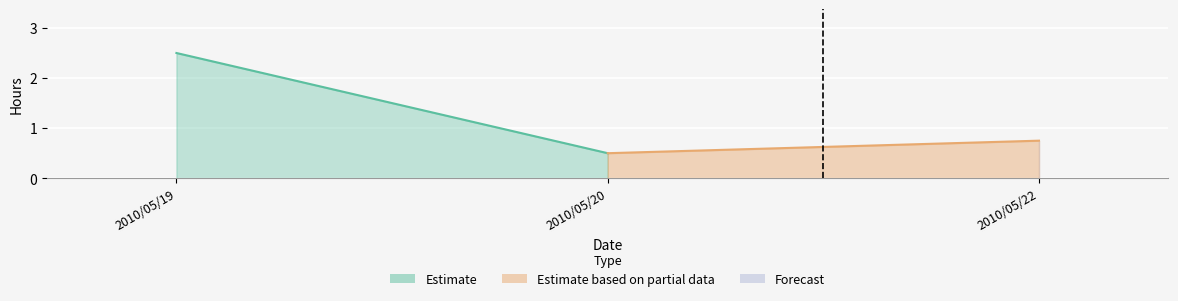

What is the value of the 1st point from the left?

2.5